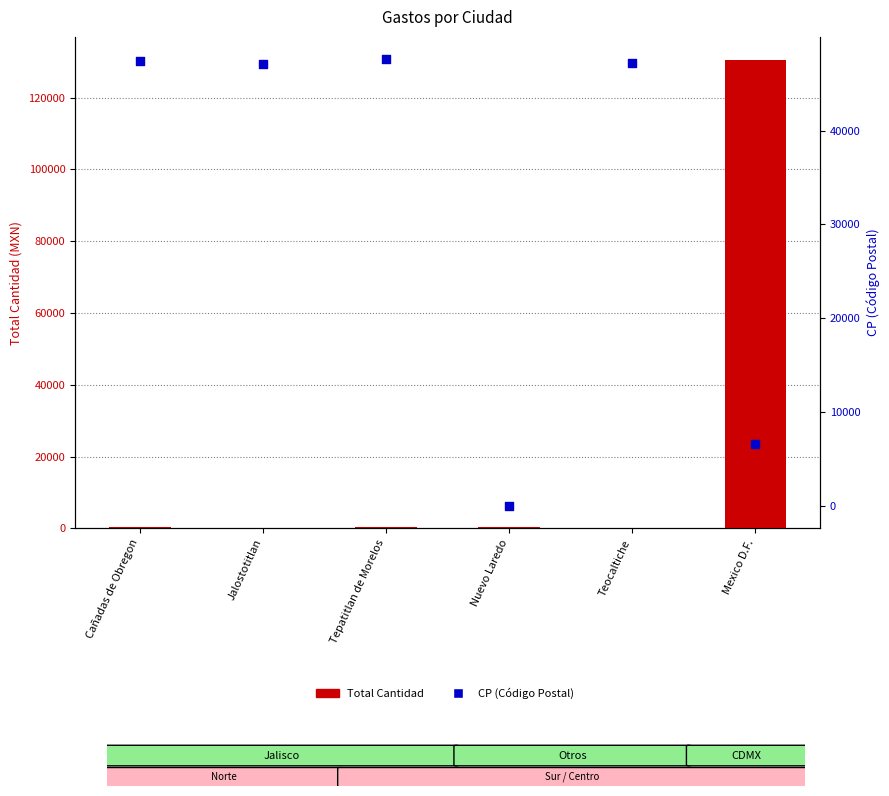

Which series has the widest spread of Y values?

Total Cantidad